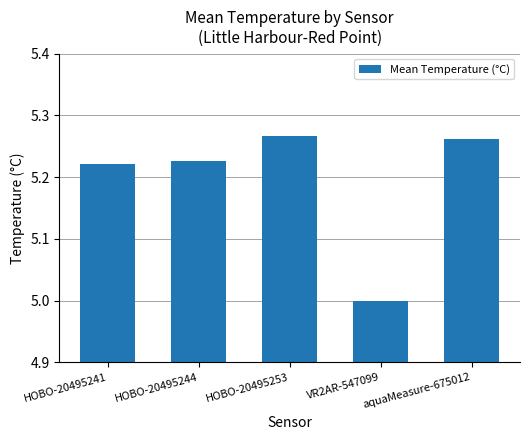

Which label corresponds to the largest value in the chart?

HOBO-20495253